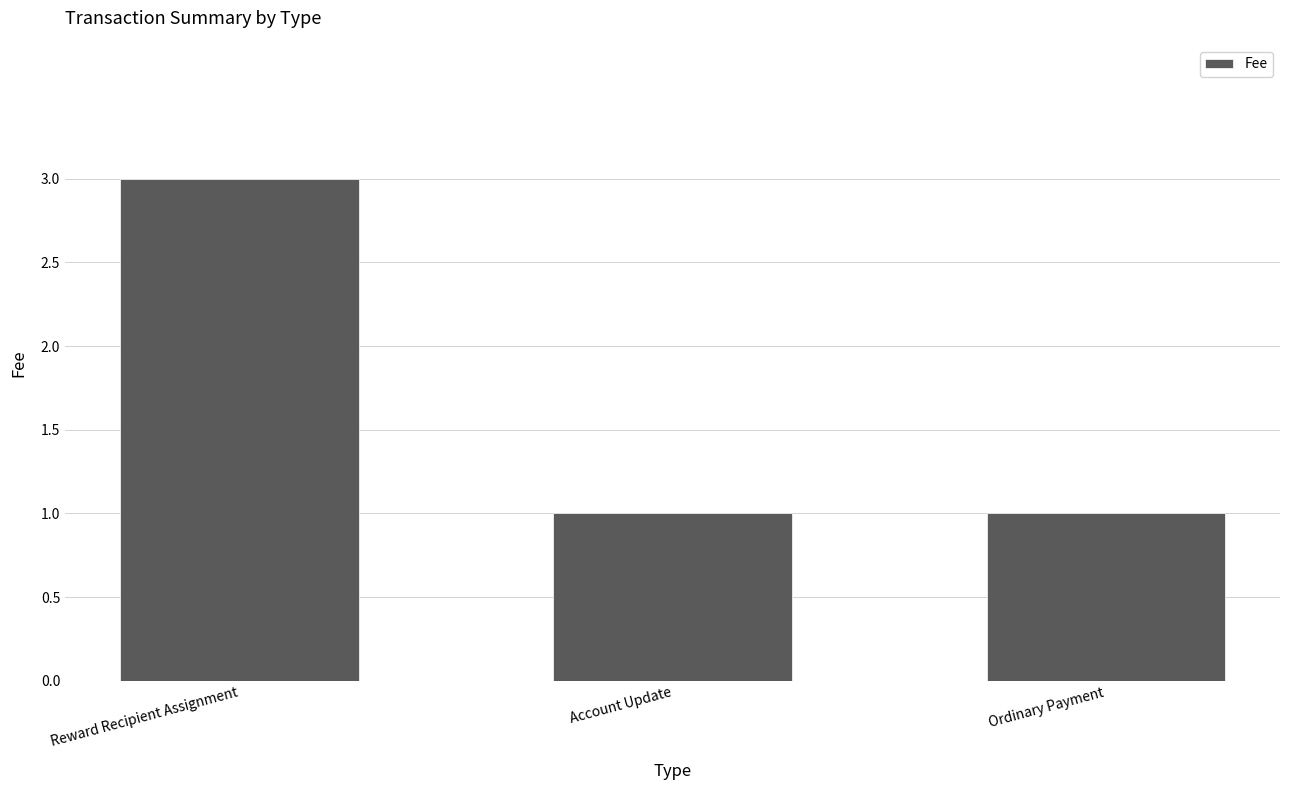

What position from the left is Ordinary Payment?

3